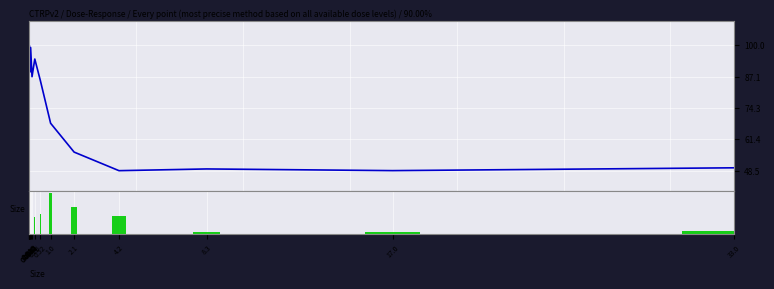

At which category is the sum across all series the highest?

0.065